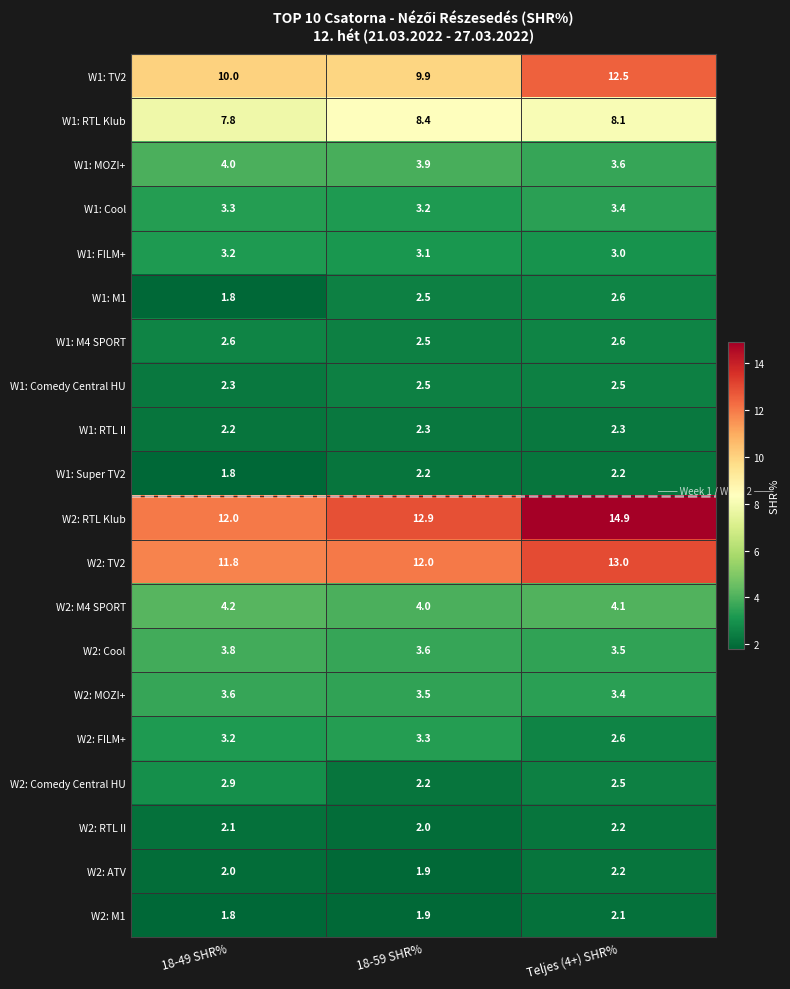

What is the average value of the W2: M4 SPORT series?

4.1